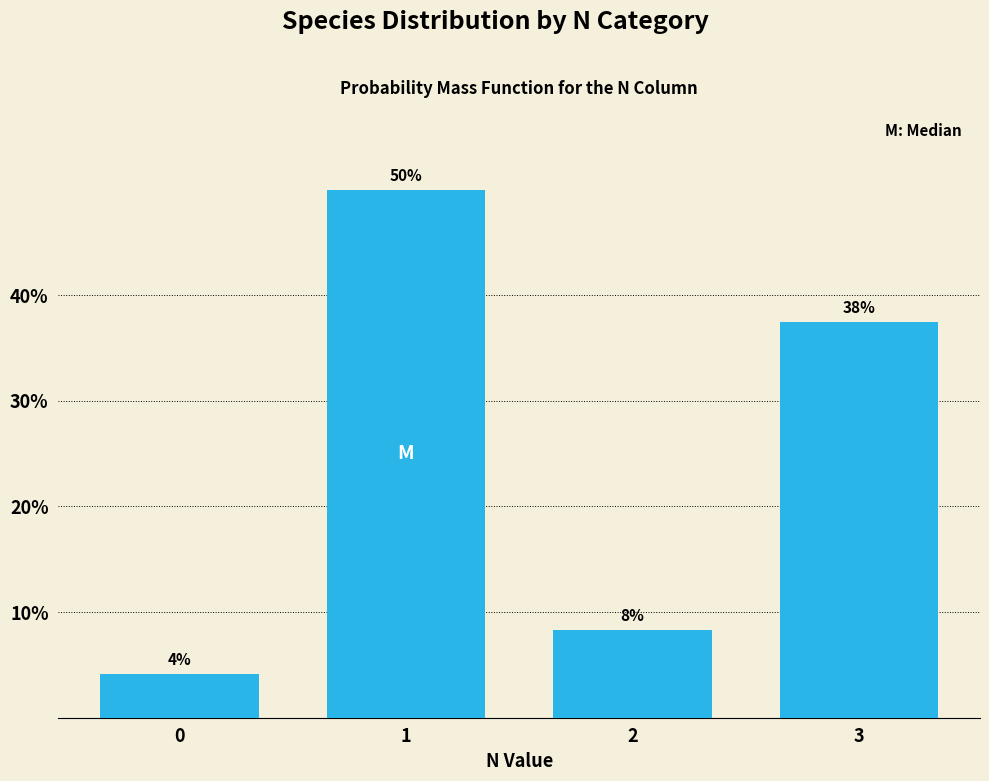

How many bars are there in total?

4